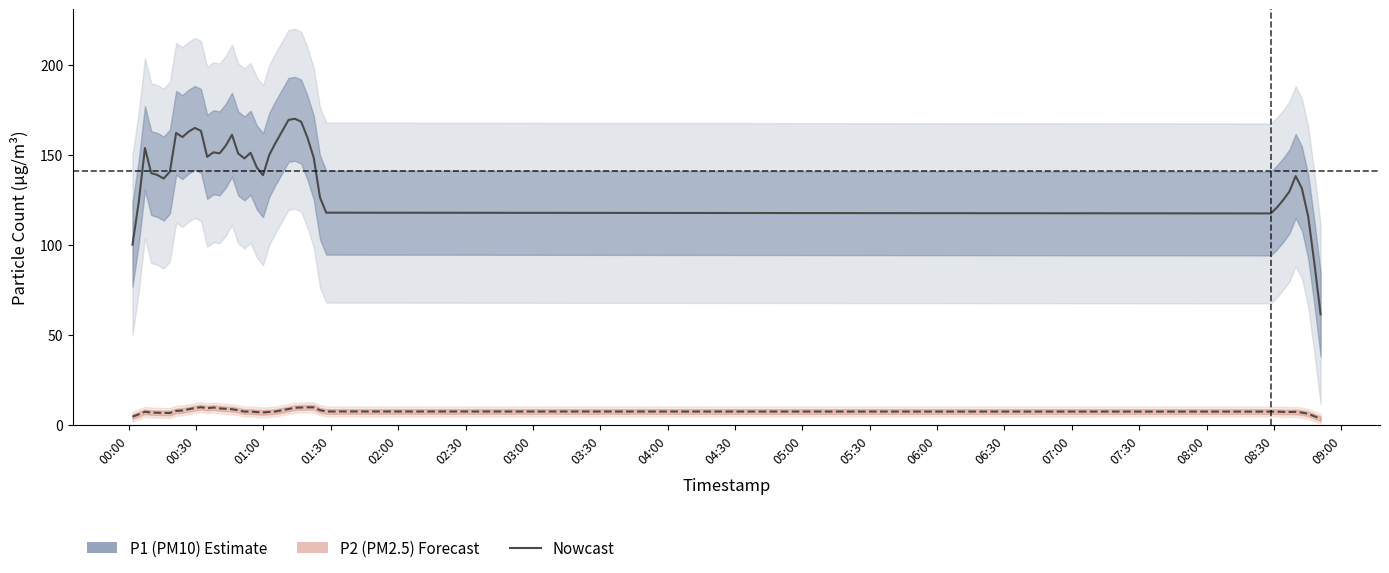

The value of P2 (PM2.5) at 07:30 is 5.1. True or false?

False